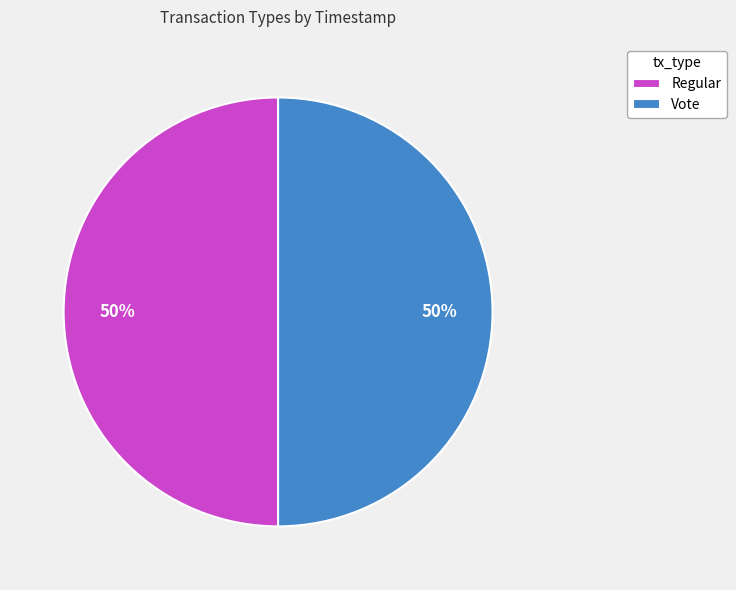

How many slices are in this pie chart?

2